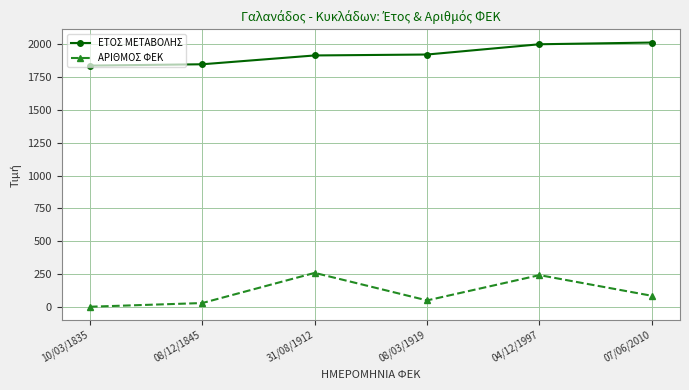

Rank the series at 04/12/1997 from lowest to highest value.

ΑΡΙΘΜΟΣ ΦΕΚ, ΕΤΟΣ ΜΕΤΑΒΟΛΗΣ